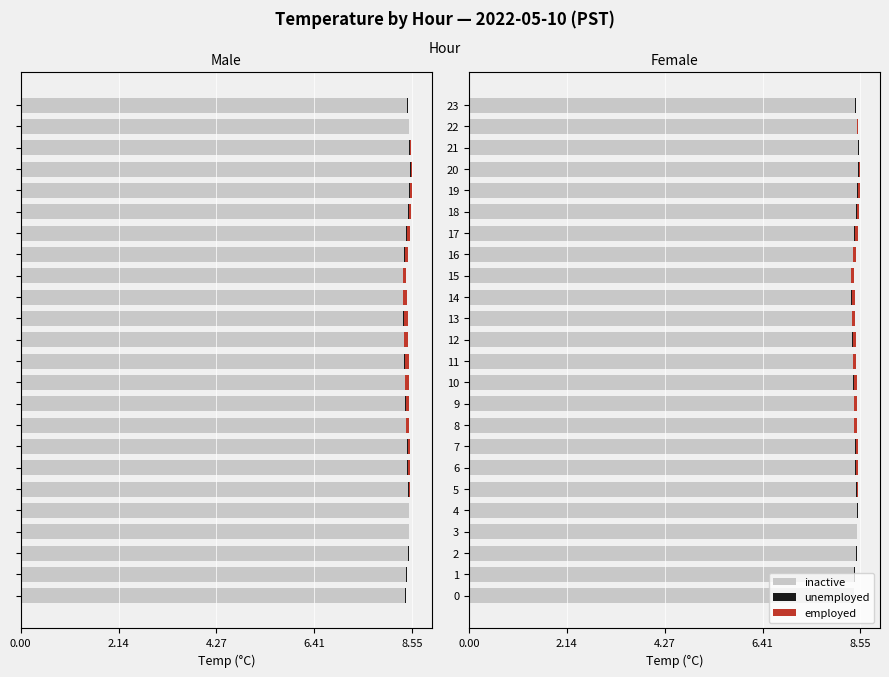

How many unemployed values are between 0 and 1?

24